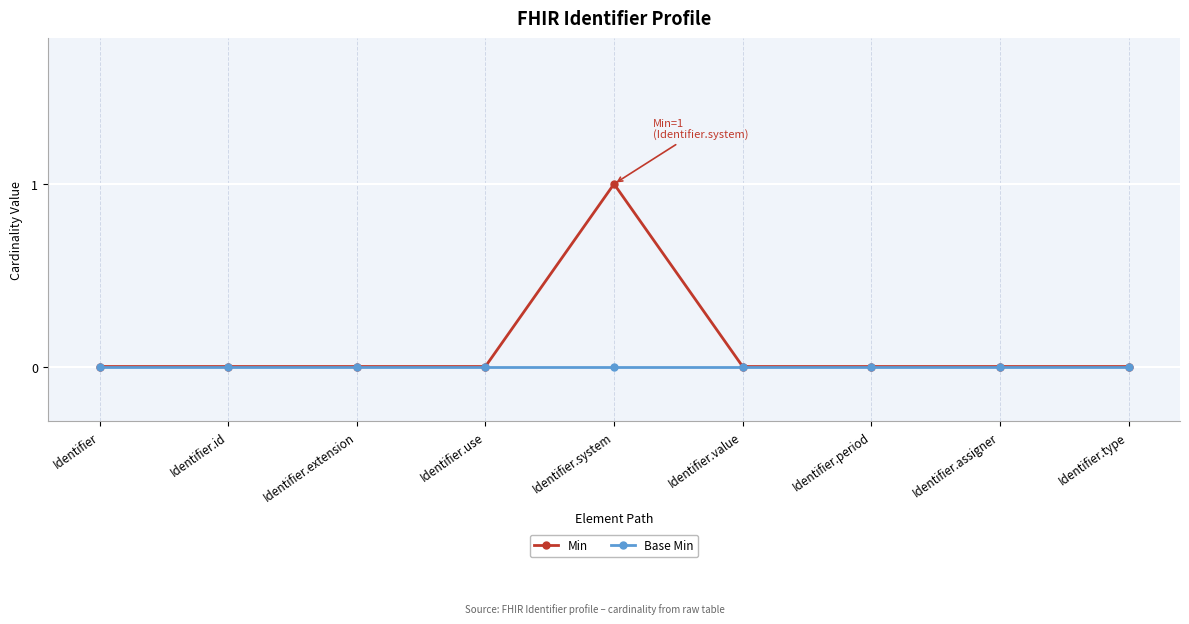

Which series has the largest range (max minus min)?

Min